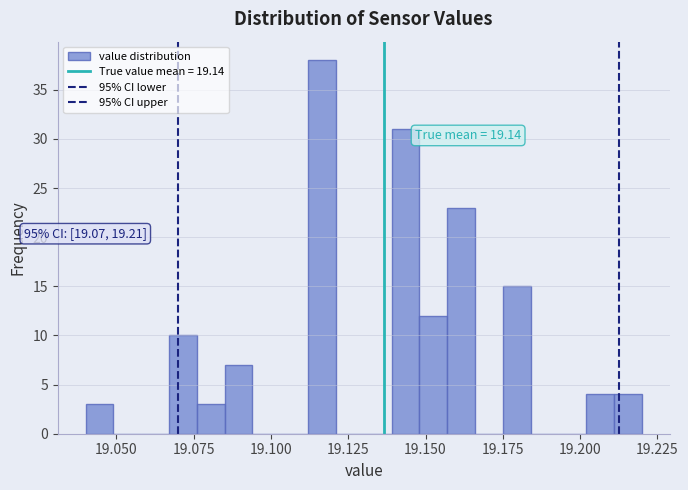

Read against the x-axis, roughly where is the centre of the tallest bar?

19.115